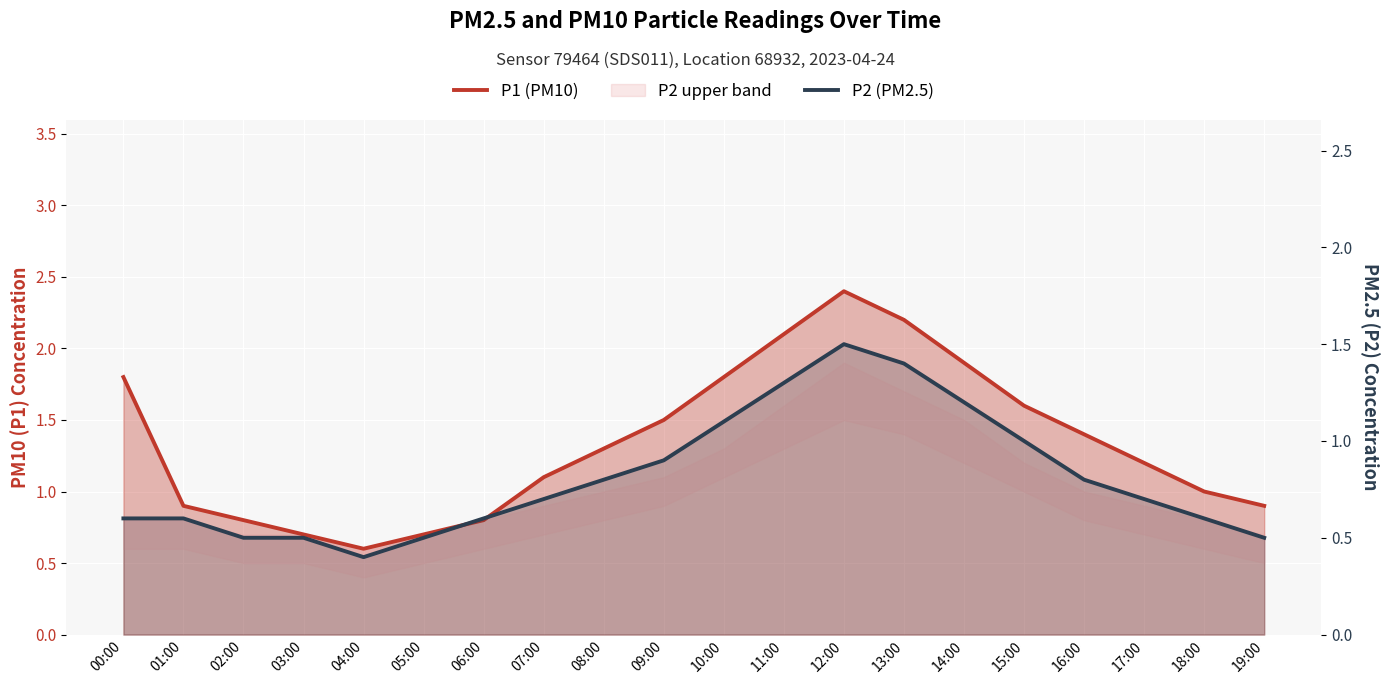

Which category has the highest value in the P1 (PM10) series?

12:00